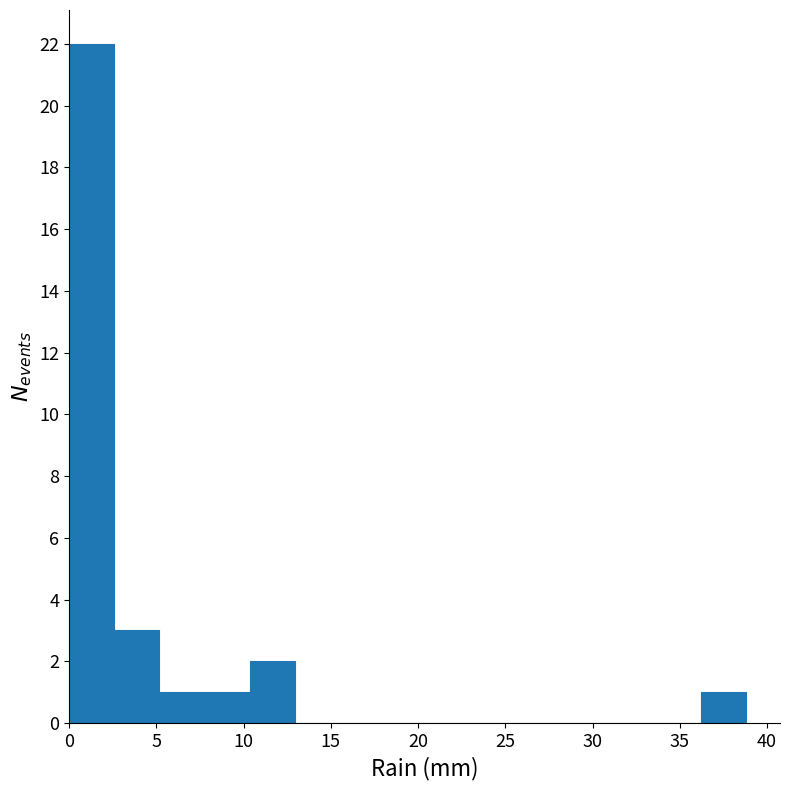

What is the height of the bar covering 5.0 to 8.0 on the x-axis? Neither the bar edges nor the heights are printed on the chart, so give them approximately, as read against the axes.

1